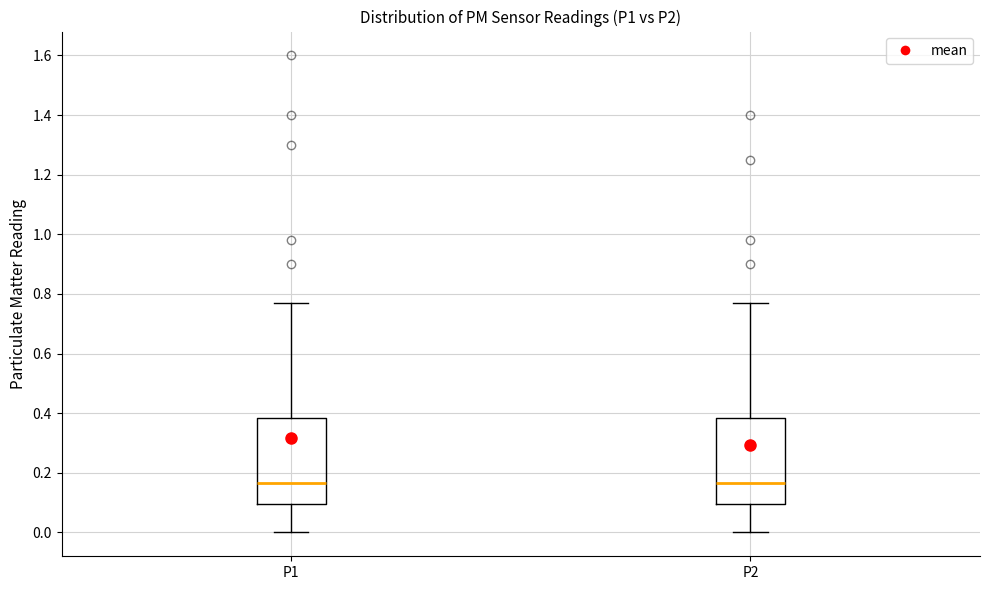

Reading left to right, transcribe this box plot: for each box, give where its median line is, the range the box spans, and where its two whiskers end, as read against the y-axis. The values are not printed on the chart, so give them approximately, as read against the axis.

P1: median 0.16, box 0.10 to 0.38, whiskers 0.00 to 0.78
P2: median 0.16, box 0.10 to 0.38, whiskers 0.00 to 0.78